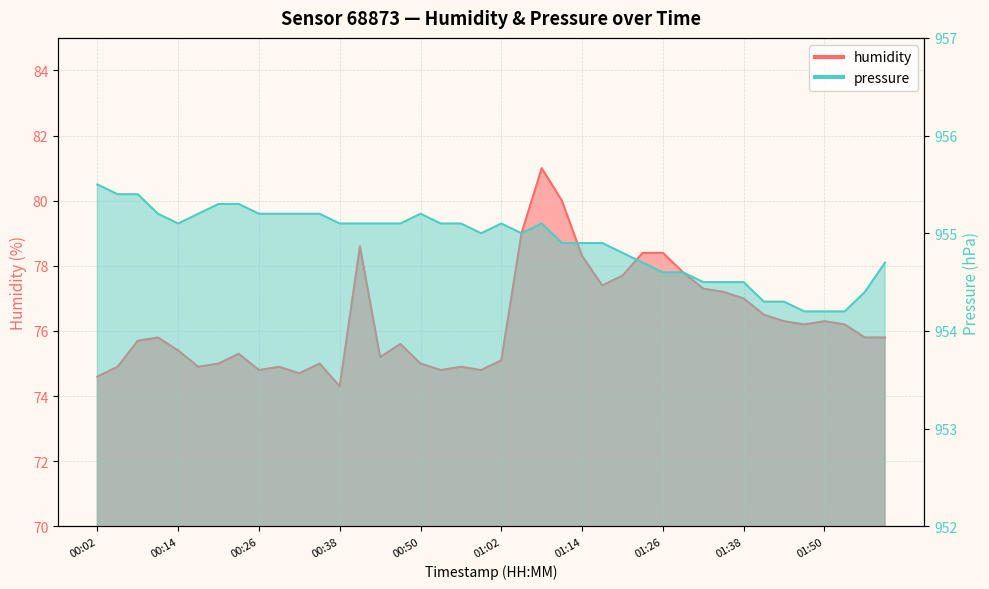

What is the value of the pressure point at the 22nd from the left?

955.0